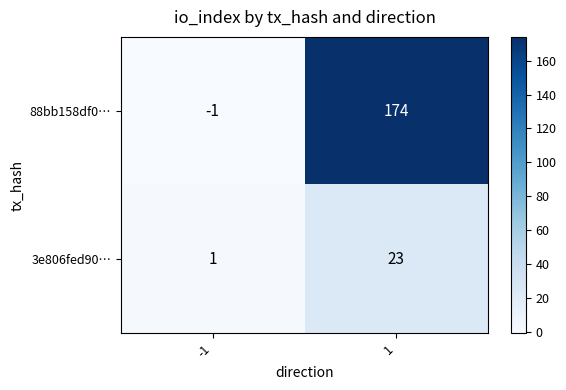

What is the minimum value shown in the chart?

-1